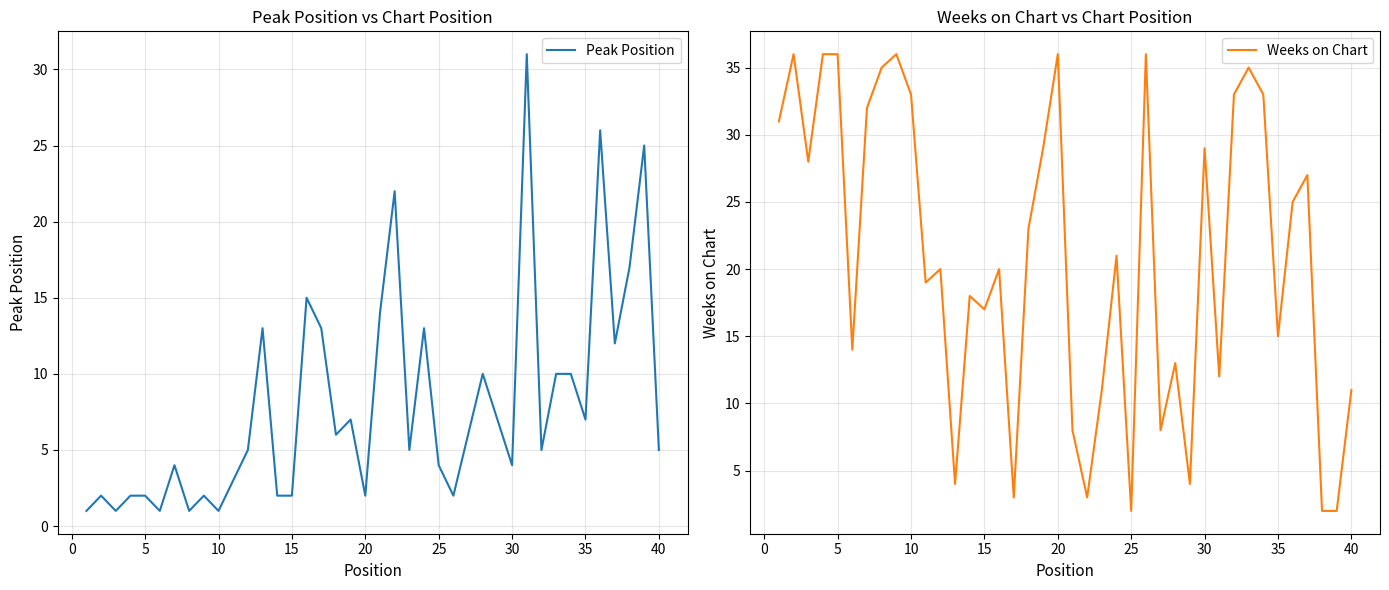

What is the average value of the Weeks on Chart series?

21